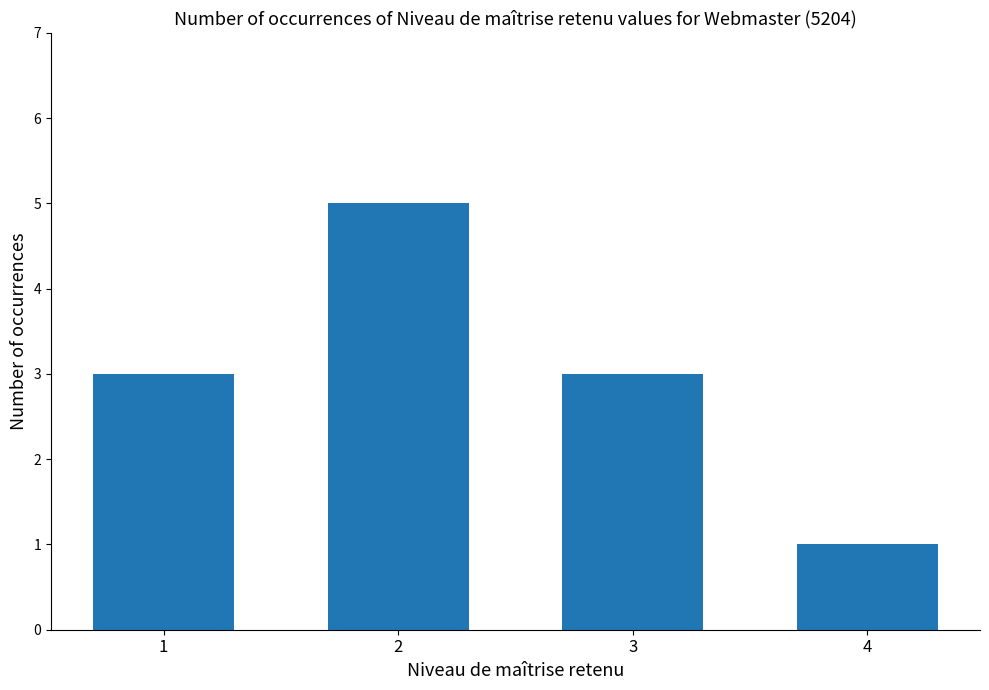

What is the minimum value shown in the chart?

1